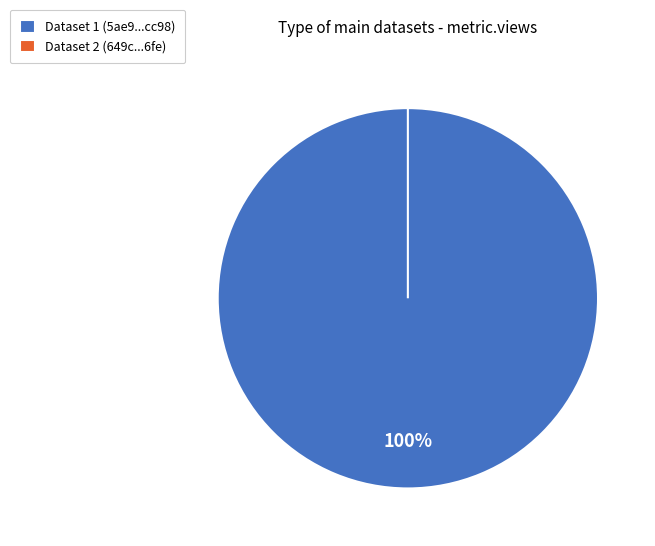

How many slices are in this pie chart?

2